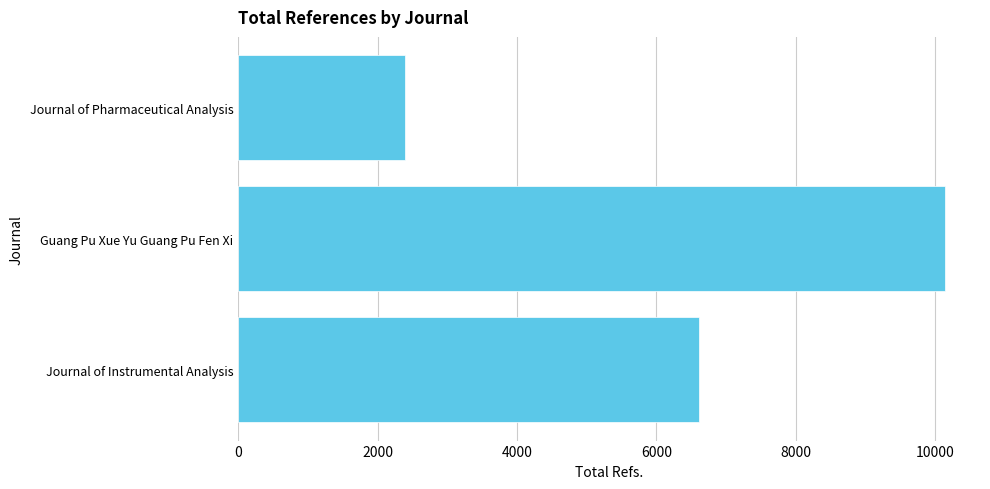

List the labels in order of value, largest first.

Guang Pu Xue Yu Guang Pu Fen Xi, Journal of Instrumental Analysis, Journal of Pharmaceutical Analysis